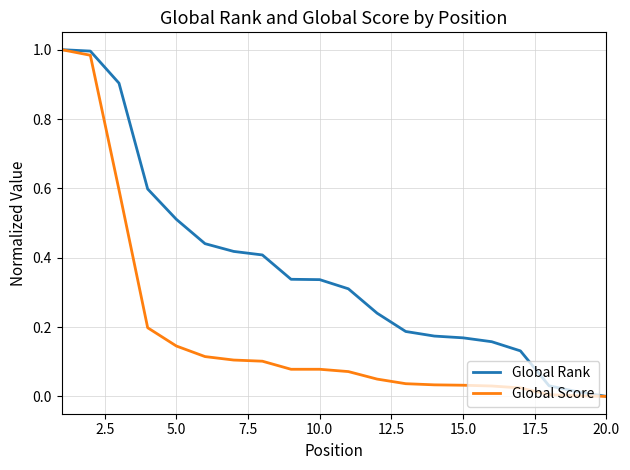

Which series has the largest total across all categories?

Global Rank